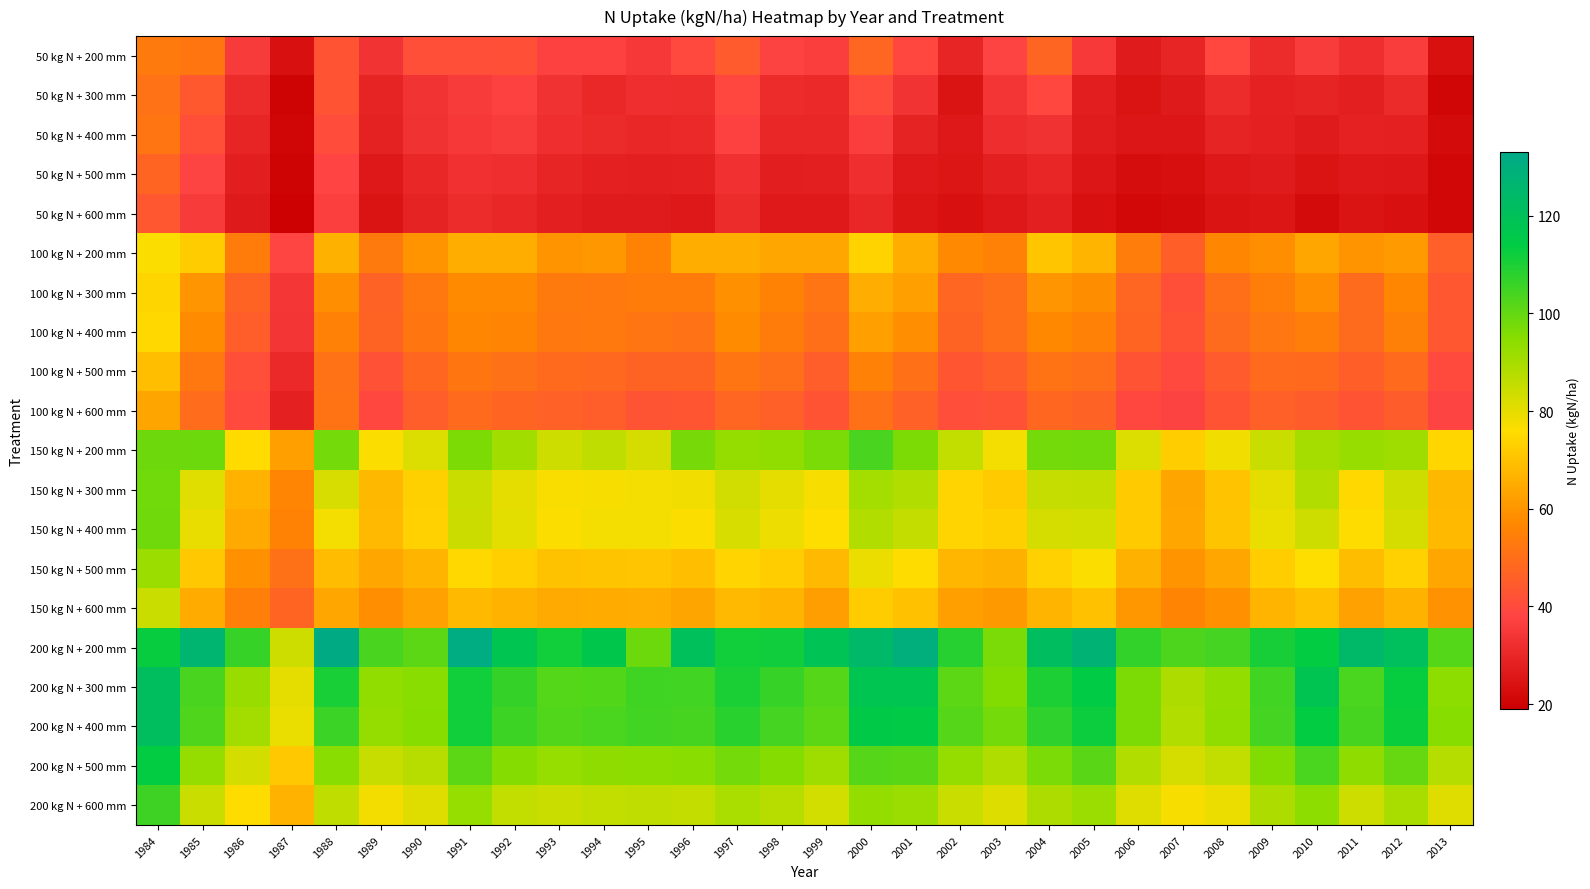

At which category is the sum across all series the highest?

1984